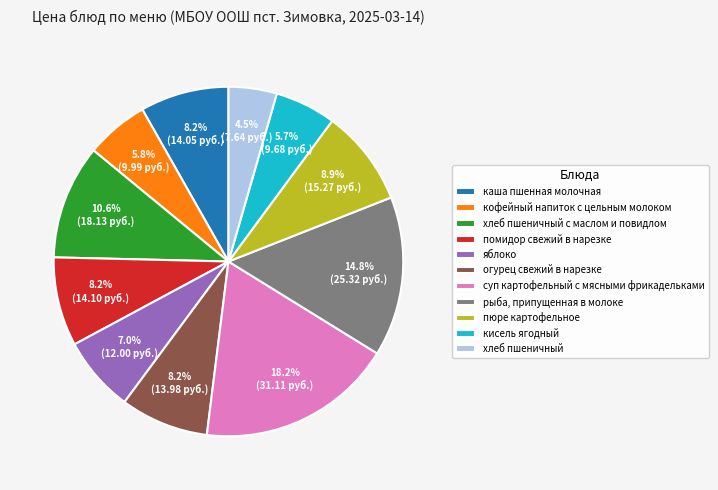

What percentage is the кофейный напиток с цельным молоком slice, to the nearest percent?

6%